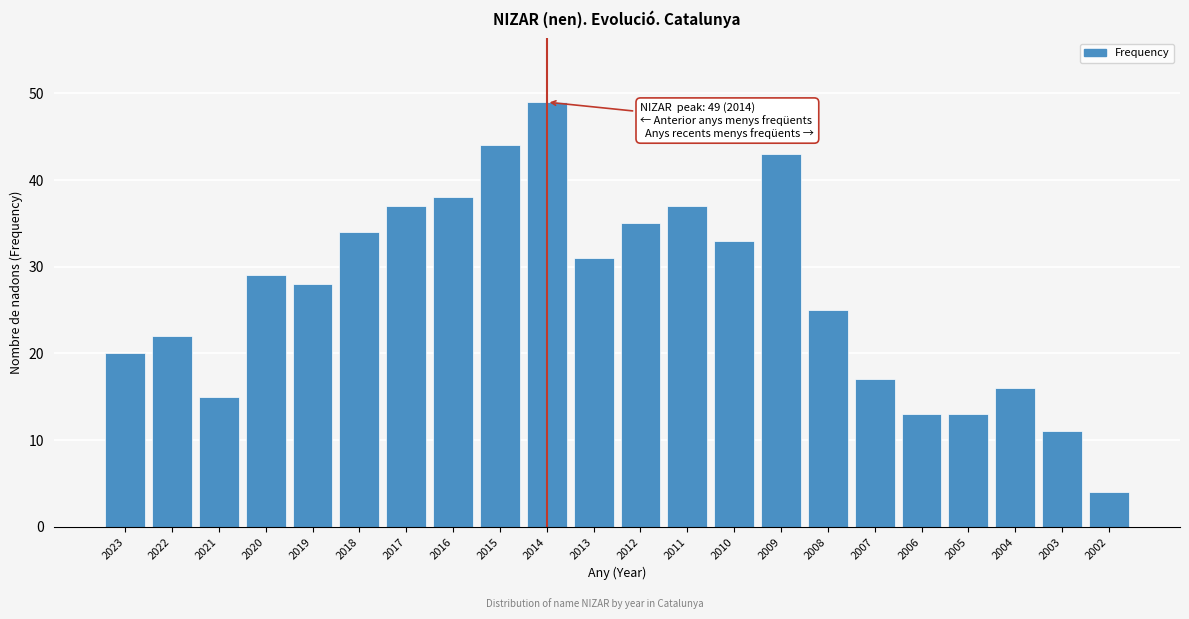

Reading right to left, extract all data points from this chart.

2002=4	2003=11	2004=16	2005=13	2006=13	2007=17	2008=25	2009=43	2010=33	2011=37	2012=35	2013=31	2014=49	2015=44	2016=38	2017=37	2018=34	2019=28	2020=29	2021=15	2022=22	2023=20